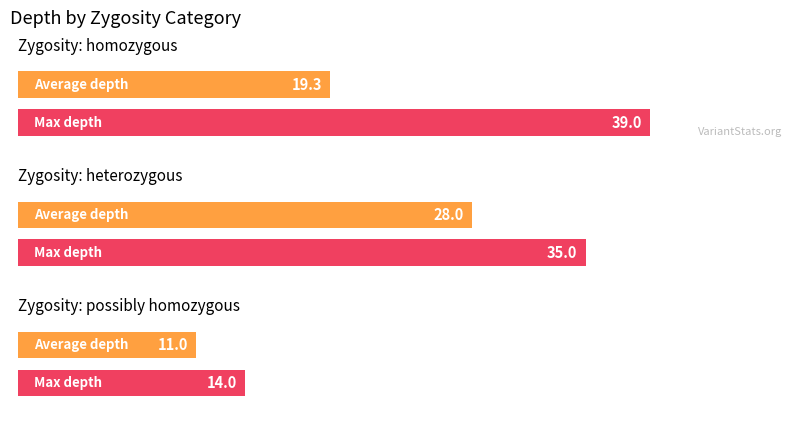

Reading left to right, transcribe all the data shown in this chart.

Average depth: homozygous=19.3	heterozygous=28.0	possibly homozygous=11.0
Max depth: homozygous=39.0	heterozygous=35.0	possibly homozygous=14.0